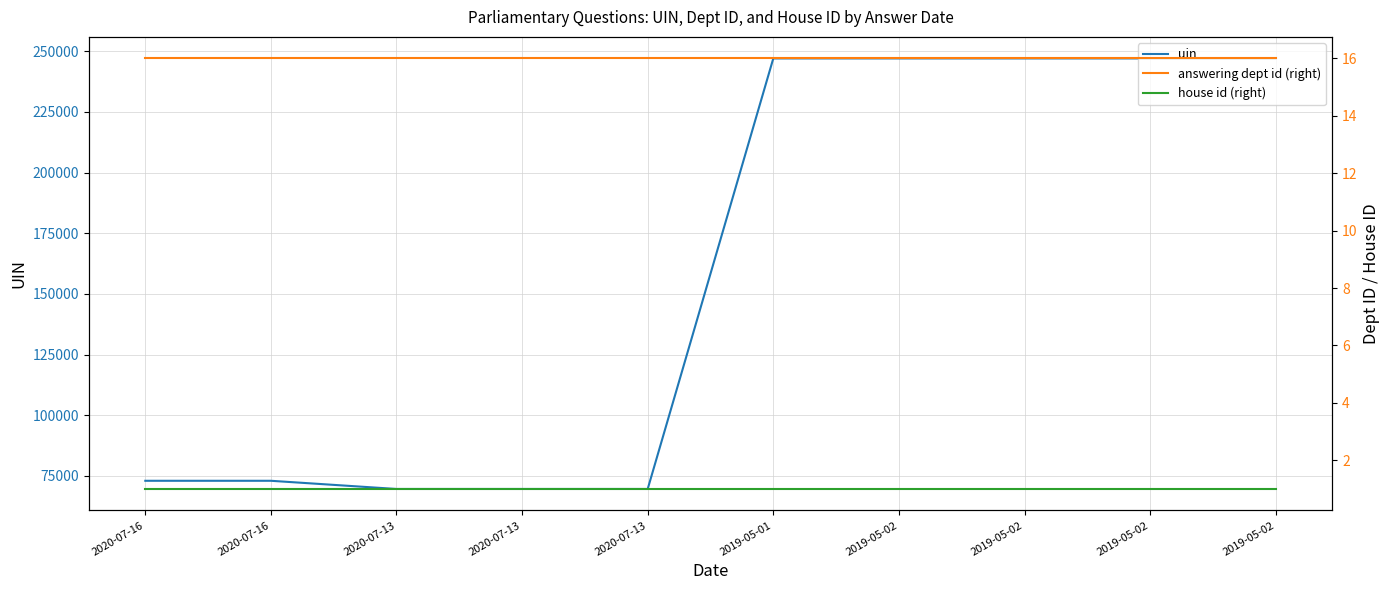

Does the chart display data point markers on the line(s)?

No